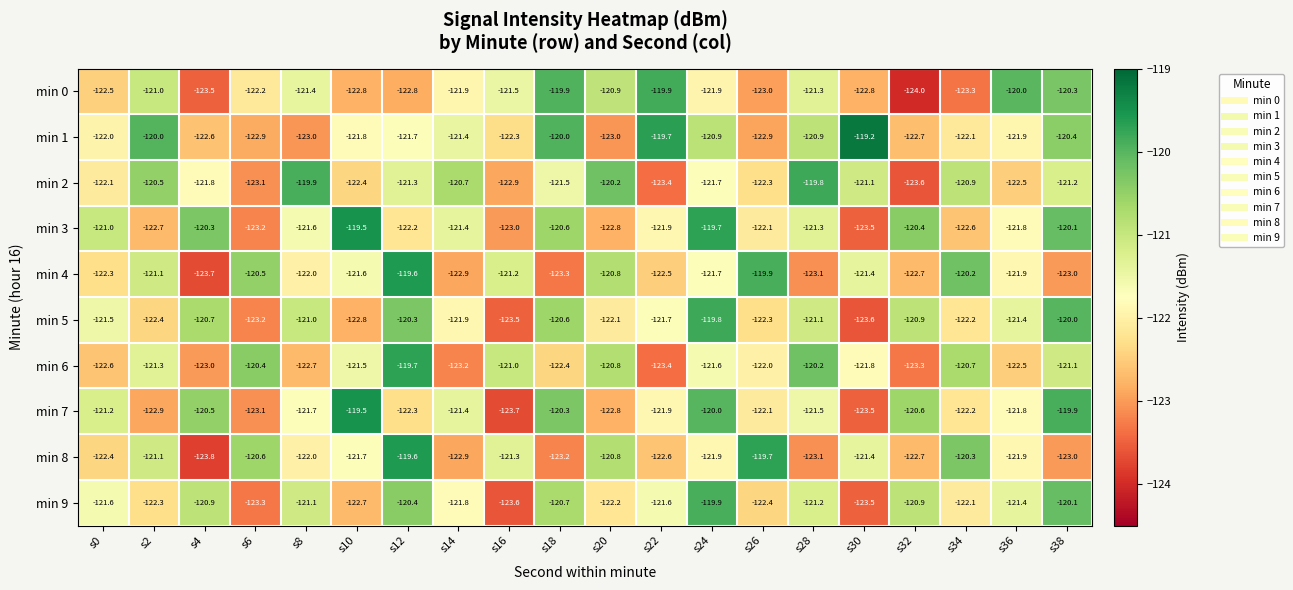

Which category has the lowest value across all series?

s32